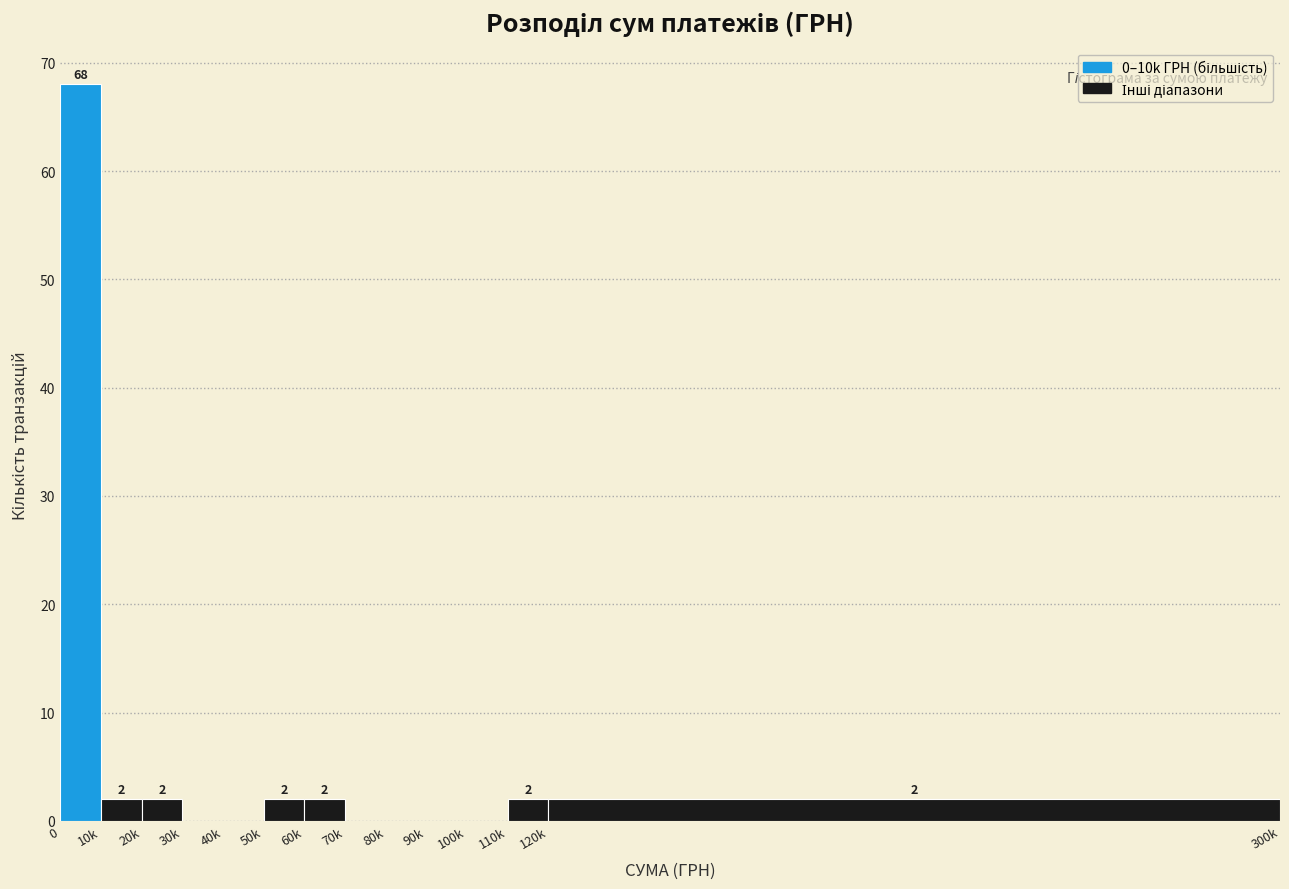

Reading left to right, transcribe all the data shown in this chart.

0=68	10k=2	20k=2	30k=0	40k=0	50k=2	60k=2	70k=0	80k=0	90k=0	100k=0	110k=2	120k=2